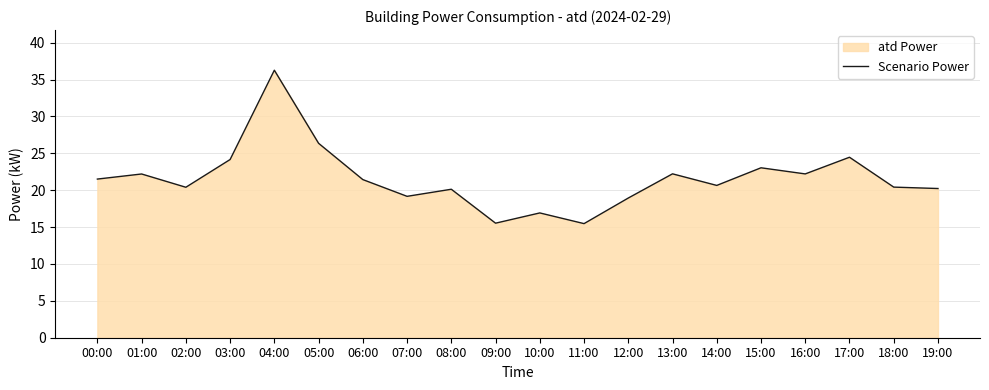

Reading left to right, list all the values displayed in this chart.

00:00=21.5	01:00=22.2	02:00=20.4	03:00=24.2	04:00=36.3	05:00=26.4	06:00=21.4	07:00=19.2	08:00=20.1	09:00=15.5	10:00=16.9	11:00=15.5	12:00=18.9	13:00=22.2	14:00=20.6	15:00=23.0	16:00=22.2	17:00=24.5	18:00=20.4	19:00=20.2